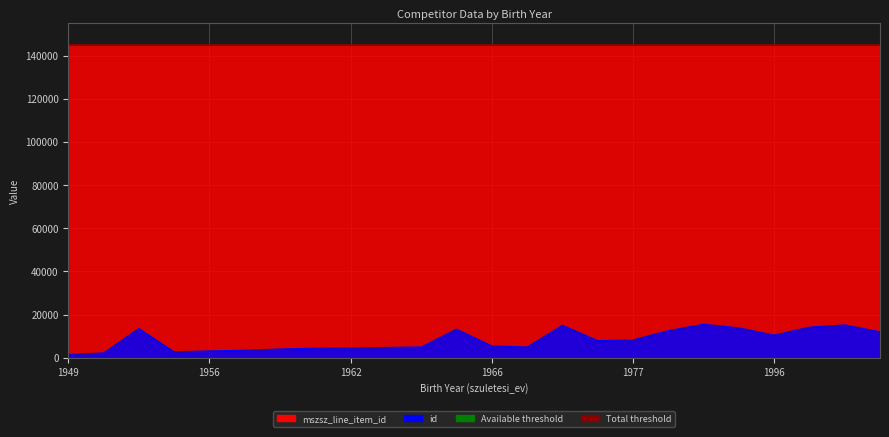

What is the value of the Total threshold point at the 1st from the left?

144935